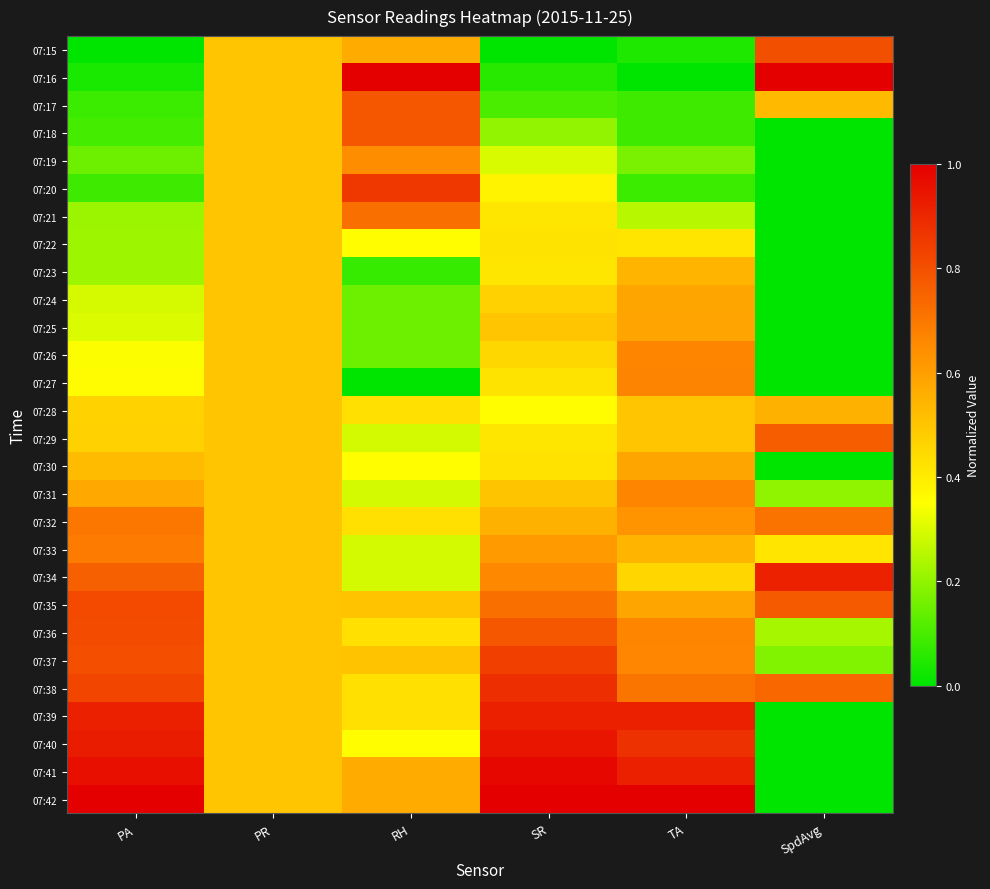

Reading left to right, what are all the values shown in this chart?

07:15: PA=0.0	PR=0.5	RH=0.6	SR=0.0	TA=0.0	SpdAvg=0.8
07:16: PA=0.0	PR=0.5	RH=1.0	SR=0.1	TA=0.0	SpdAvg=1.0
07:17: PA=0.1	PR=0.5	RH=0.8	SR=0.1	TA=0.1	SpdAvg=0.5
07:18: PA=0.1	PR=0.5	RH=0.8	SR=0.2	TA=0.1	SpdAvg=0.0
07:19: PA=0.2	PR=0.5	RH=0.6	SR=0.3	TA=0.2	SpdAvg=0.0
07:20: PA=0.1	PR=0.5	RH=0.9	SR=0.4	TA=0.1	SpdAvg=0.0
07:21: PA=0.2	PR=0.5	RH=0.7	SR=0.4	TA=0.3	SpdAvg=0.0
07:22: PA=0.2	PR=0.5	RH=0.4	SR=0.4	TA=0.4	SpdAvg=0.0
07:23: PA=0.2	PR=0.5	RH=0.1	SR=0.4	TA=0.5	SpdAvg=0.0
07:24: PA=0.3	PR=0.5	RH=0.1	SR=0.5	TA=0.6	SpdAvg=0.0
07:25: PA=0.3	PR=0.5	RH=0.1	SR=0.5	TA=0.6	SpdAvg=0.0
07:26: PA=0.3	PR=0.5	RH=0.1	SR=0.5	TA=0.7	SpdAvg=0.0
07:27: PA=0.4	PR=0.5	RH=0.0	SR=0.4	TA=0.7	SpdAvg=0.0
07:28: PA=0.5	PR=0.5	RH=0.4	SR=0.4	TA=0.5	SpdAvg=0.6
07:29: PA=0.5	PR=0.5	RH=0.3	SR=0.4	TA=0.5	SpdAvg=0.8
07:30: PA=0.5	PR=0.5	RH=0.4	SR=0.4	TA=0.6	SpdAvg=0.0
07:31: PA=0.6	PR=0.5	RH=0.3	SR=0.5	TA=0.7	SpdAvg=0.2
07:32: PA=0.7	PR=0.5	RH=0.4	SR=0.6	TA=0.6	SpdAvg=0.7
07:33: PA=0.7	PR=0.5	RH=0.3	SR=0.6	TA=0.5	SpdAvg=0.4
07:34: PA=0.8	PR=0.5	RH=0.3	SR=0.7	TA=0.5	SpdAvg=0.9
07:35: PA=0.8	PR=0.5	RH=0.5	SR=0.7	TA=0.6	SpdAvg=0.8
07:36: PA=0.8	PR=0.5	RH=0.4	SR=0.8	TA=0.7	SpdAvg=0.2
07:37: PA=0.8	PR=0.5	RH=0.5	SR=0.8	TA=0.7	SpdAvg=0.2
07:38: PA=0.8	PR=0.5	RH=0.4	SR=0.9	TA=0.7	SpdAvg=0.7
07:39: PA=0.9	PR=0.5	RH=0.4	SR=0.9	TA=0.9	SpdAvg=0.0
07:40: PA=0.9	PR=0.5	RH=0.4	SR=0.9	TA=0.9	SpdAvg=0.0
07:41: PA=1.0	PR=0.5	RH=0.6	SR=1.0	TA=0.9	SpdAvg=0.0
07:42: PA=1.0	PR=0.5	RH=0.6	SR=1.0	TA=1.0	SpdAvg=0.0